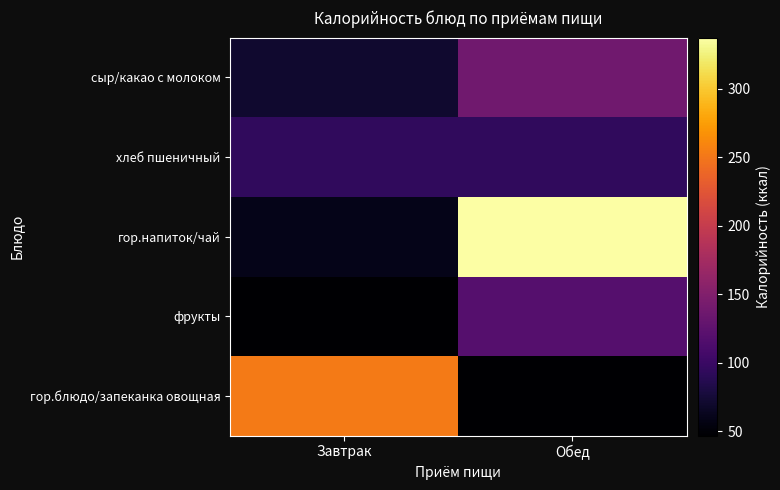

Reading left to right, transcribe all the data shown in this chart.

гор.блюдо/запеканка овощная: Завтрак=252.8	Обед=47.0
фрукты: Завтрак=47.0	Обед=118.6
гор.напиток/чай: Завтрак=60.0	Обед=337.1
хлеб пшеничный: Завтрак=94.0	Обед=94.0
сыр/какао с молоком: Завтрак=71.7	Обед=138.4